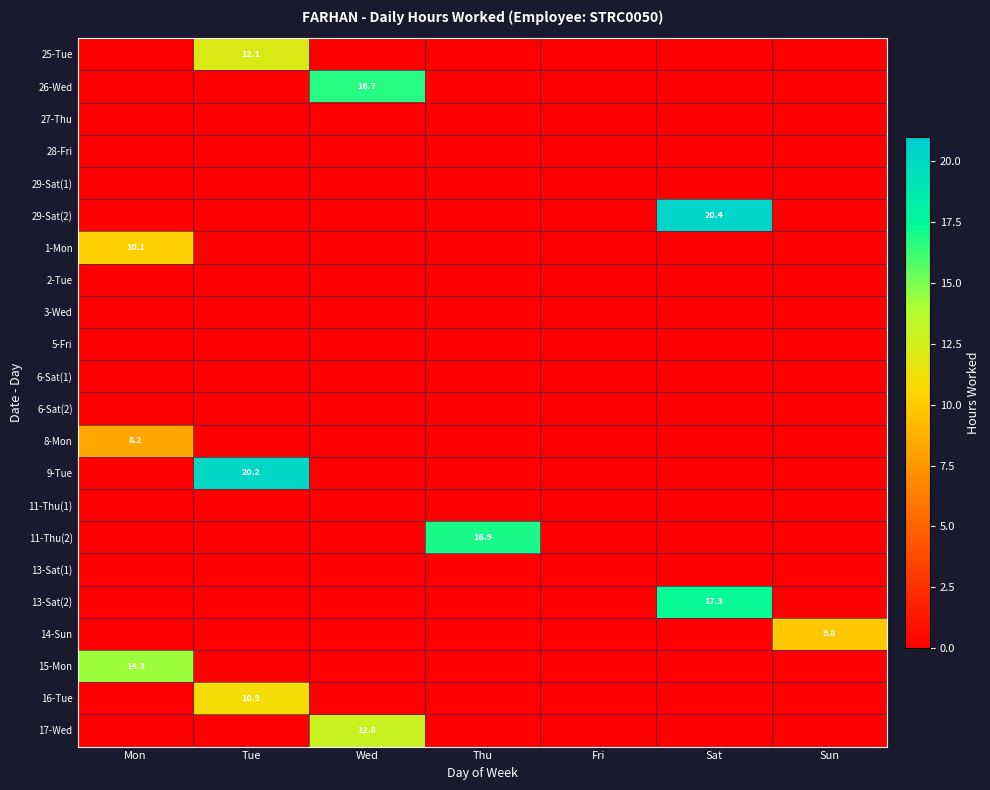

What is the sum of all 17-Wed values?

12.8